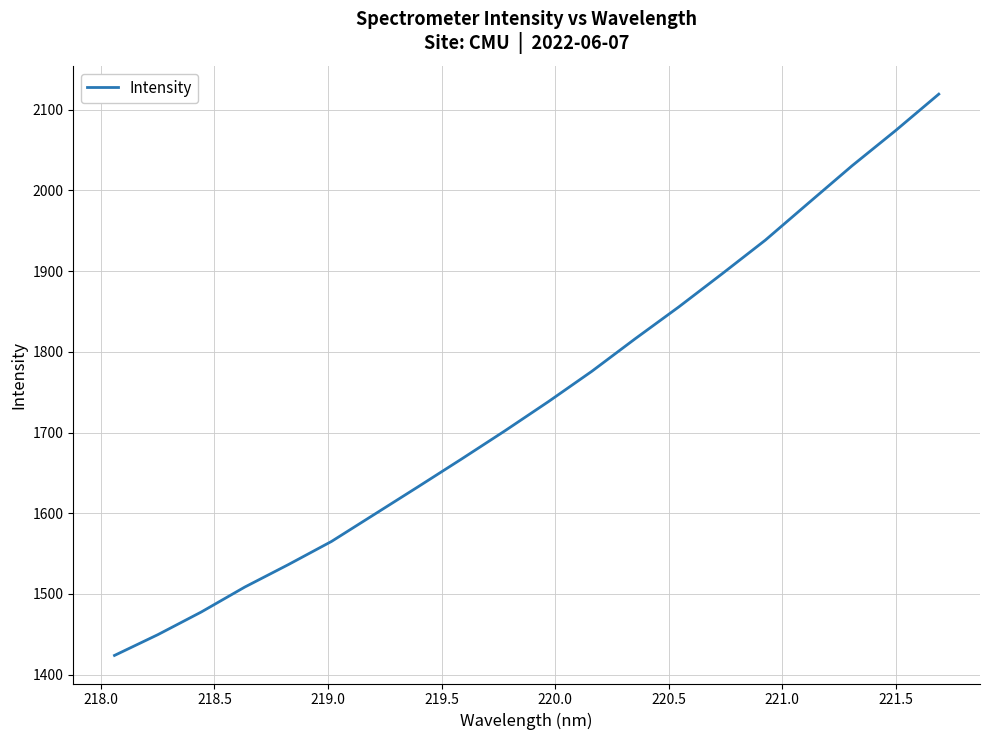

What is the smallest value displayed?

1423.8